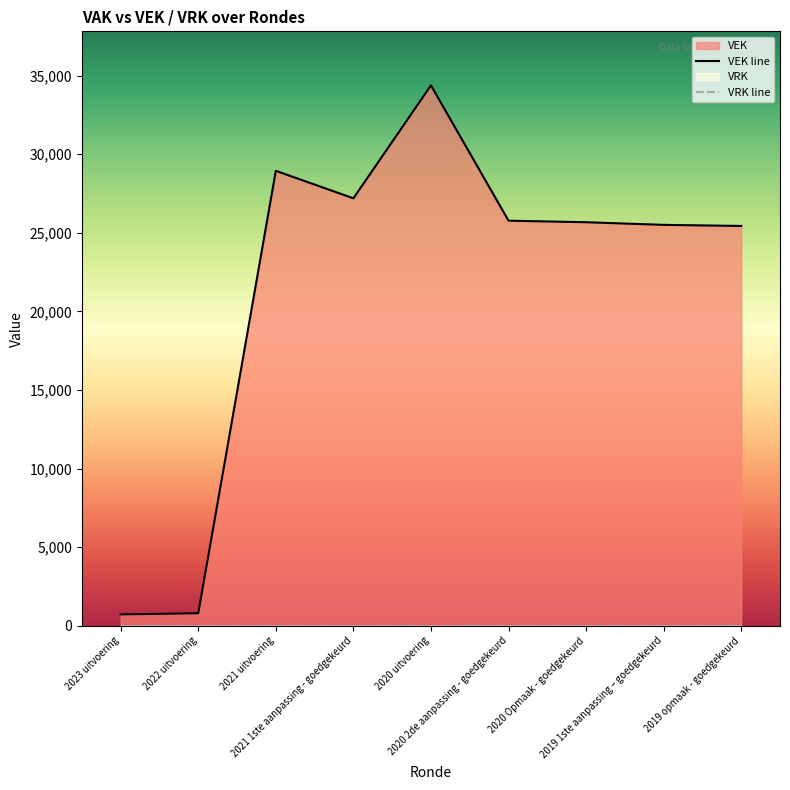

Which category has the lowest value across all series?

2023 uitvoering